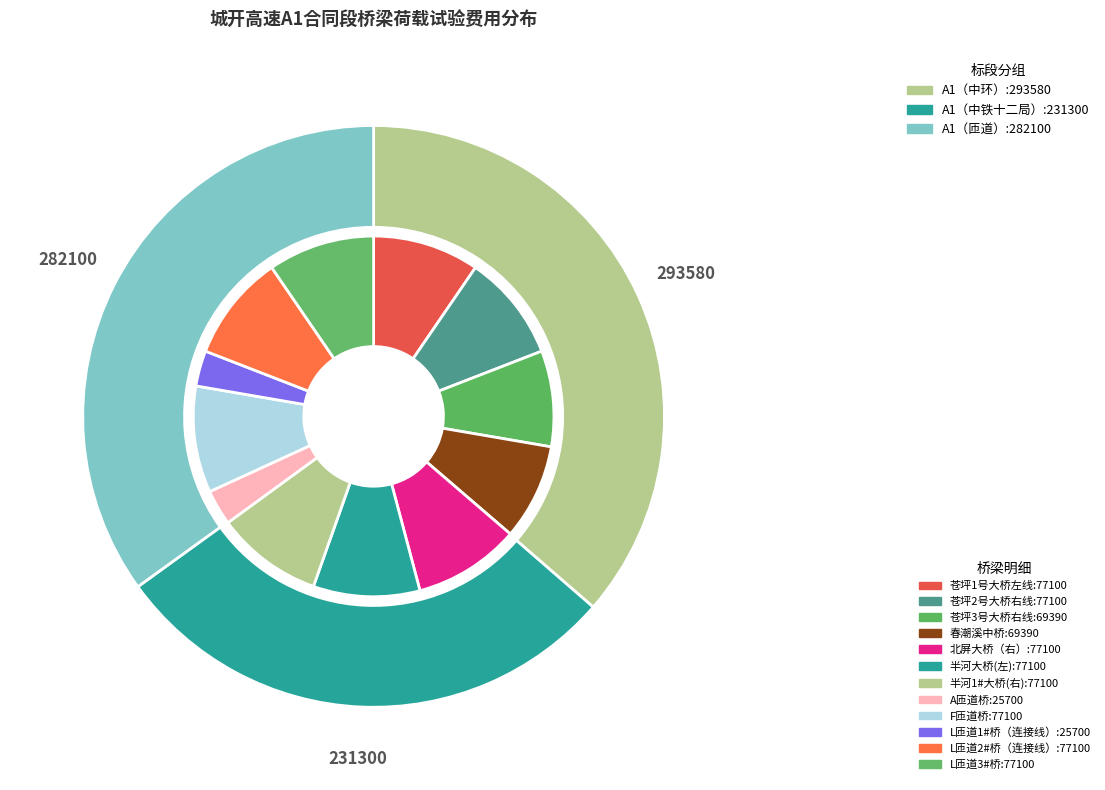

Rank the categories by value from lowest to highest.

A匝道桥, L匝道1#桥（连接线）, 苍坪3号大桥右线, 春潮溪中桥, 苍坪1号大桥左线, 苍坪2号大桥右线, 北屏大桥（右）, 半河大桥(左), 半河1#大桥(右), F匝道桥, L匝道2#桥（连接线）, L匝道3#桥